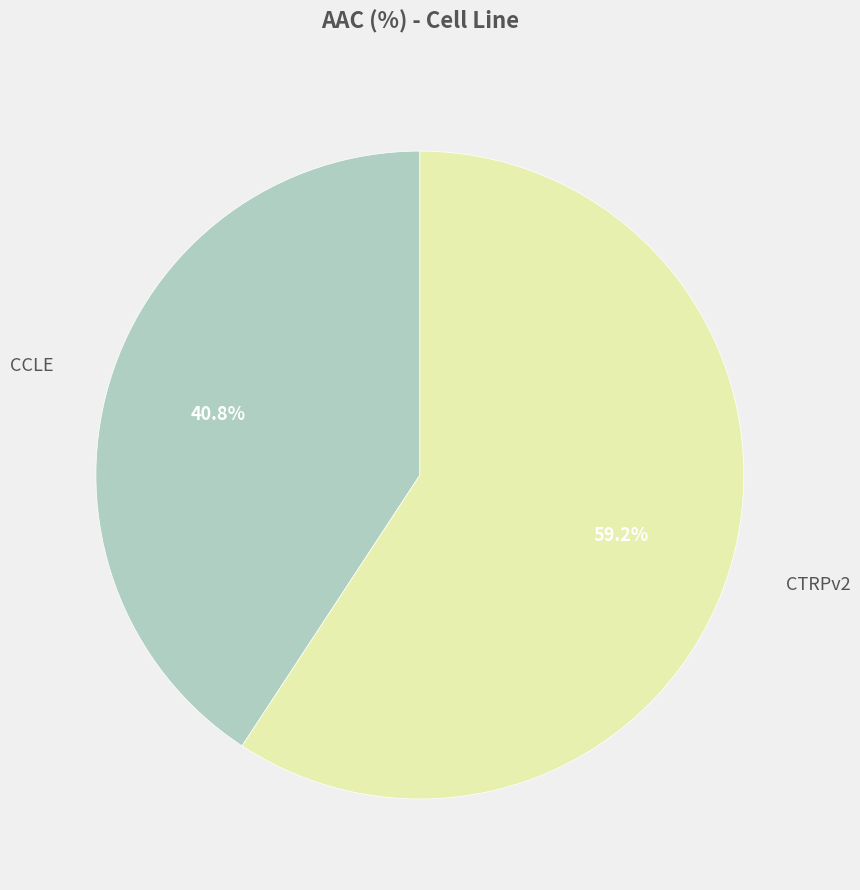

Is there any slice that represents more than half of the pie?

Yes